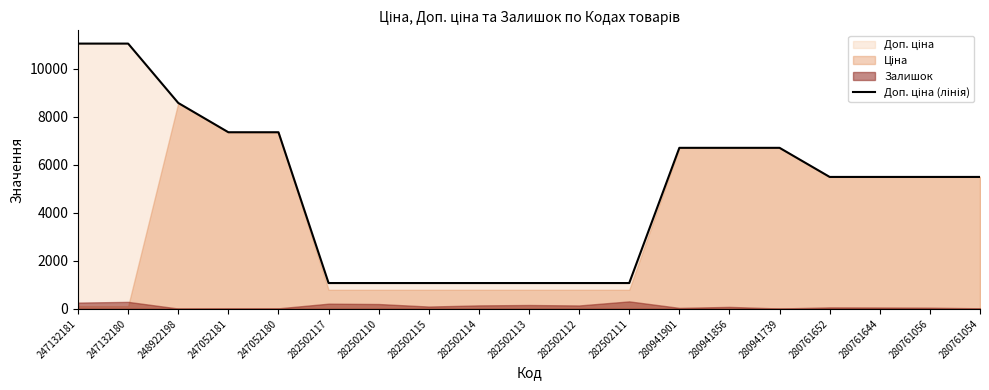

Approximately how many times larger is the value at 247132180 compared to 247052180?

1.5